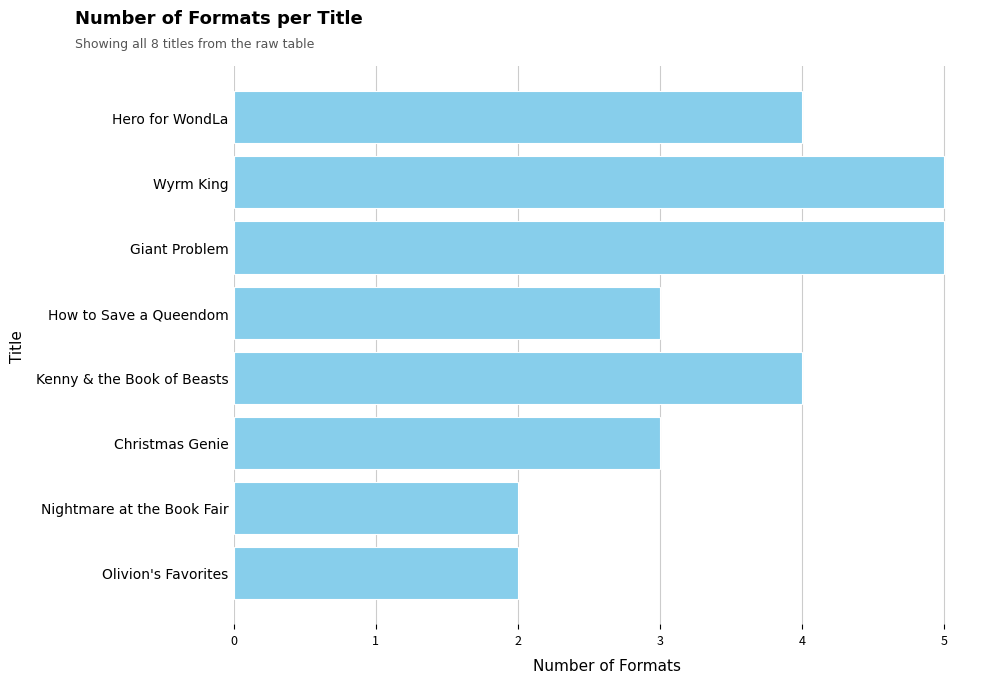

Reading top to bottom, what are all the values shown in this chart?

Hero for WondLa=4	Wyrm King=5	Giant Problem=5	How to Save a Queendom=3	Kenny & the Book of Beasts=4	Christmas Genie=3	Nightmare at the Book Fair=2	Olivion's Favorites=2